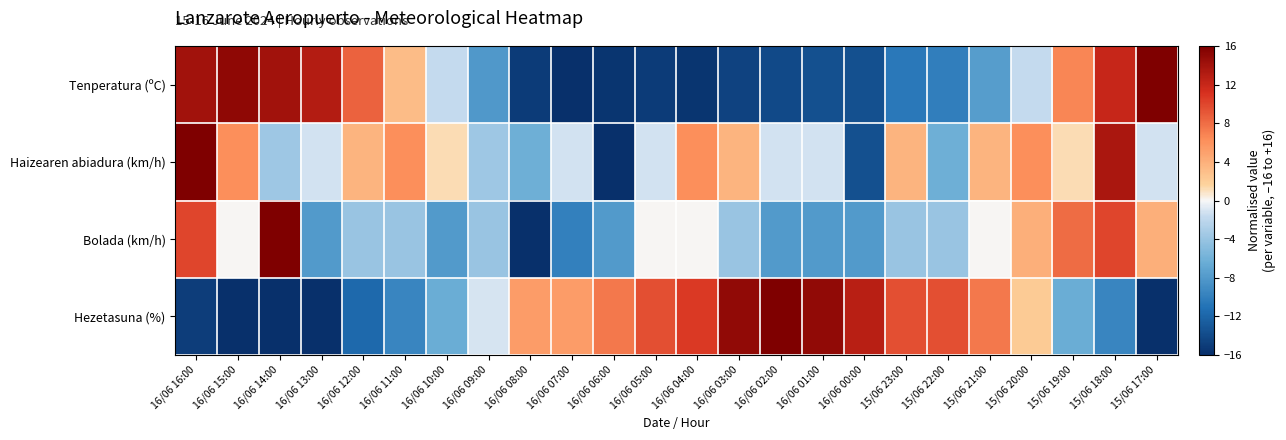

What is the greatest value displayed?

16.0